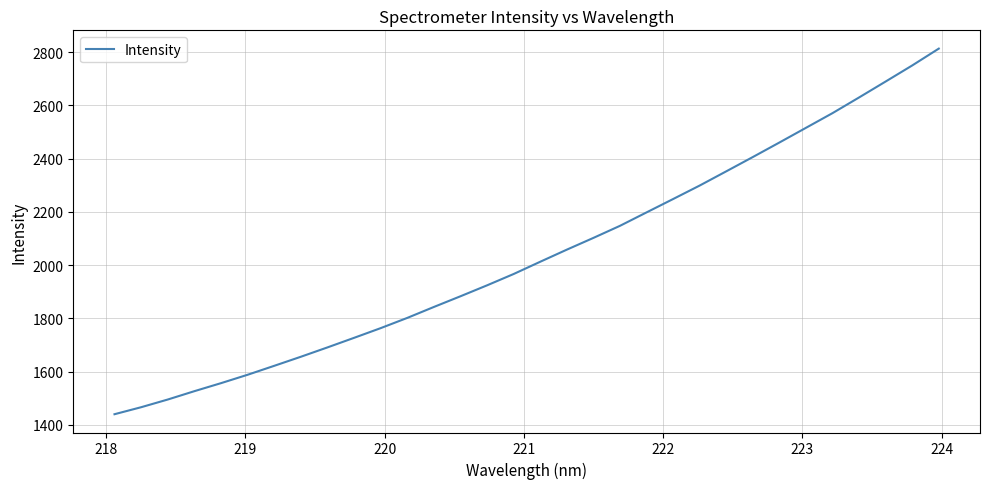

What is the difference between the maximum and minimum values?

1373.3